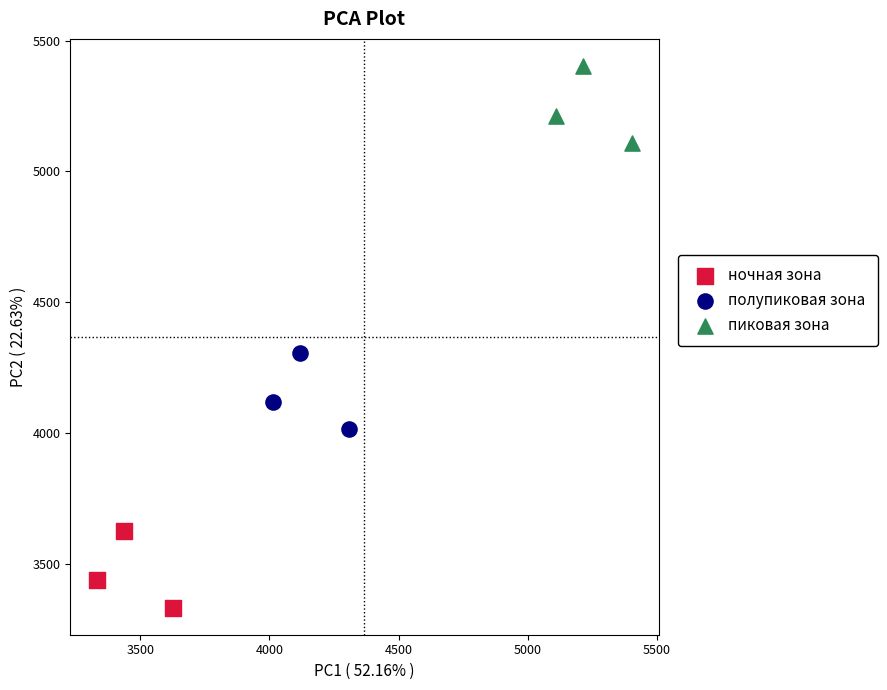

Which series reaches the minimum Y coordinate?

ночная зона